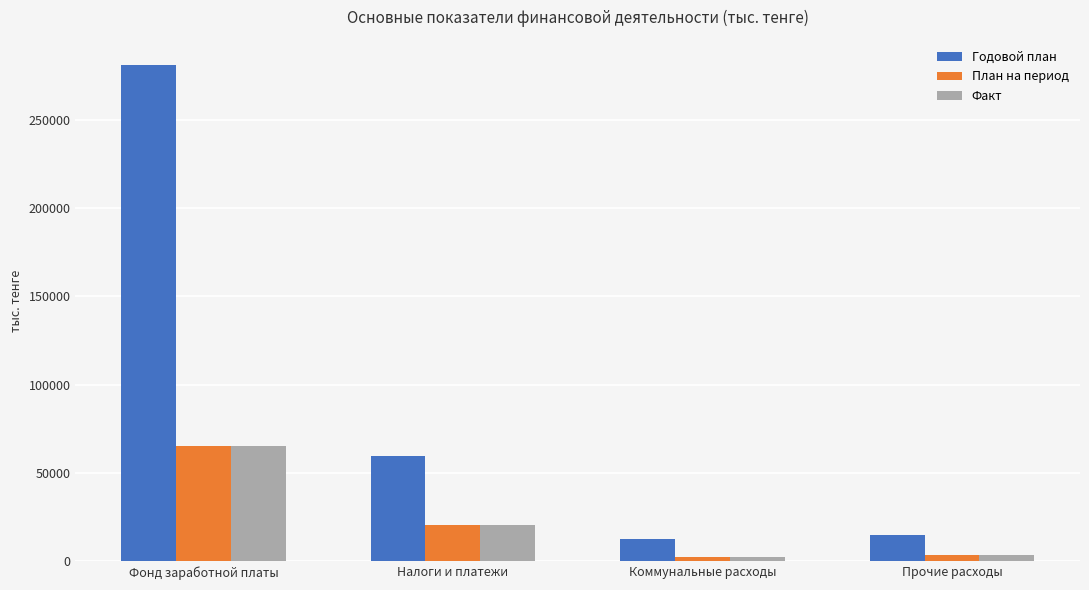

How many values in the Годовой план series are below 59829?

2